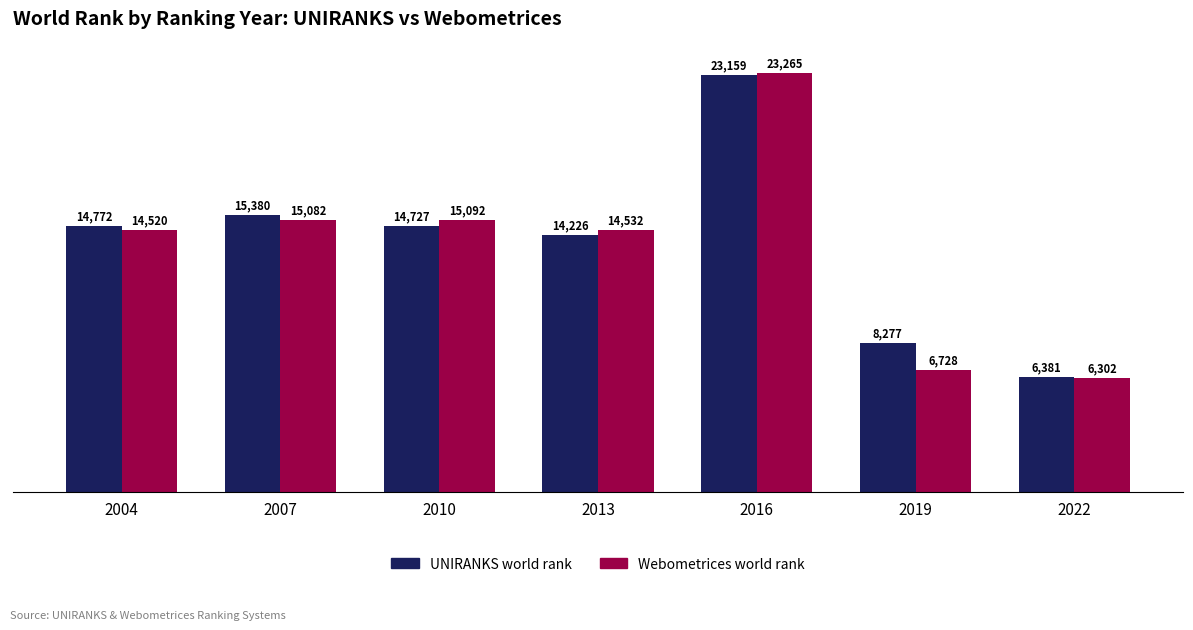

Rank the series at 2013 from lowest to highest value.

UNIRANKS world rank, Webometrices world rank